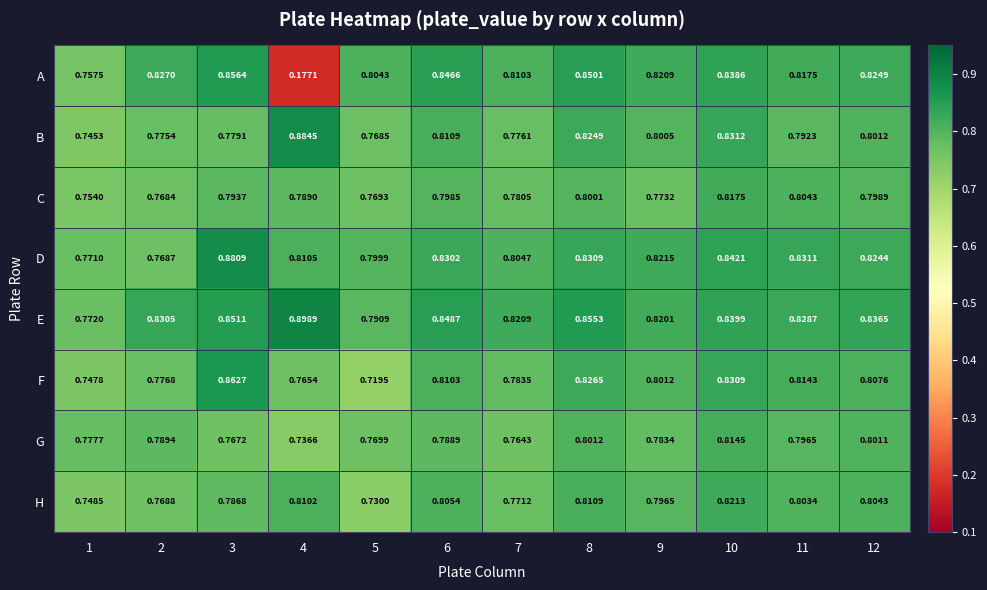

Which series has the largest range (max minus min)?

A